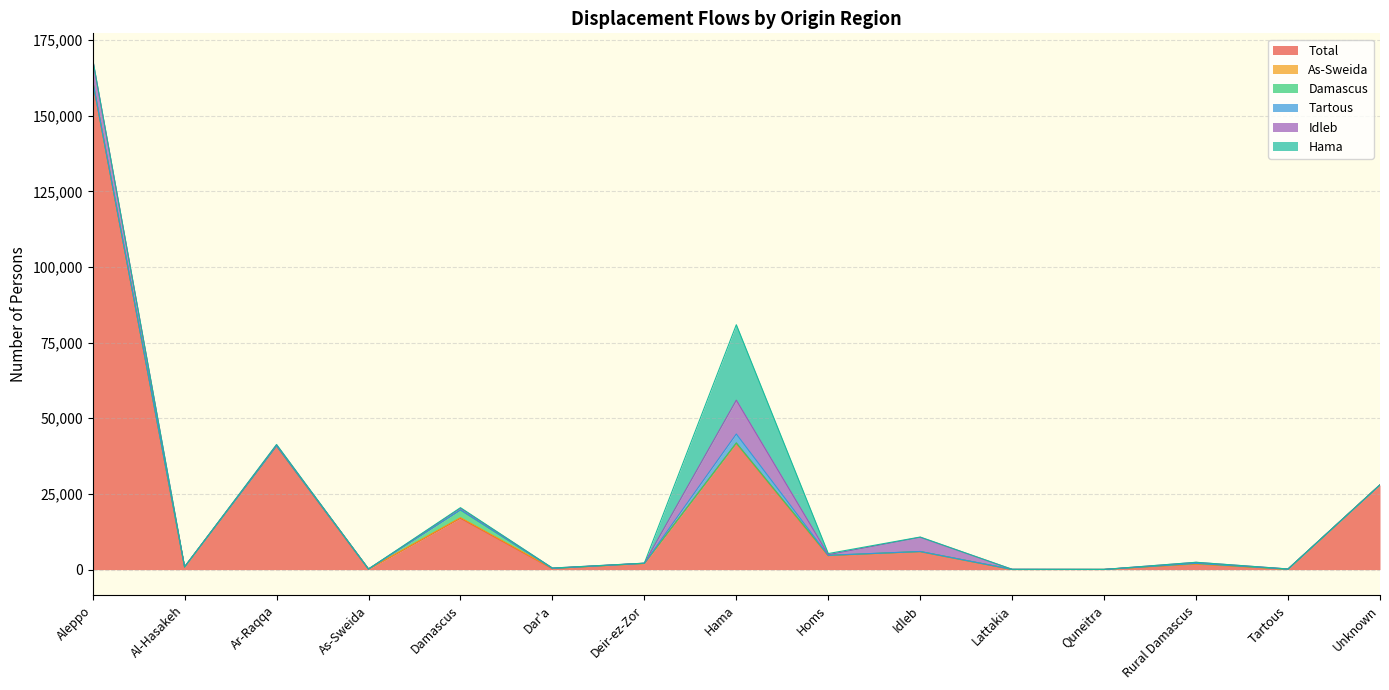

At which category is the sum across all series the highest?

Aleppo